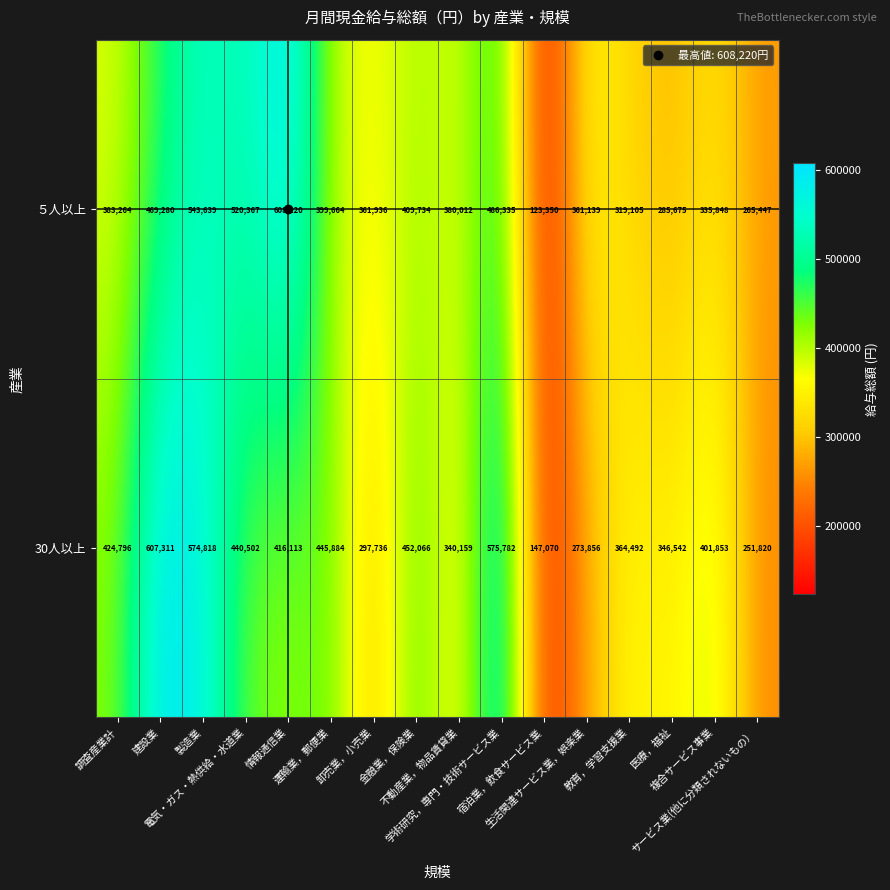

How many values in the 30人以上 series are below 416113?

8